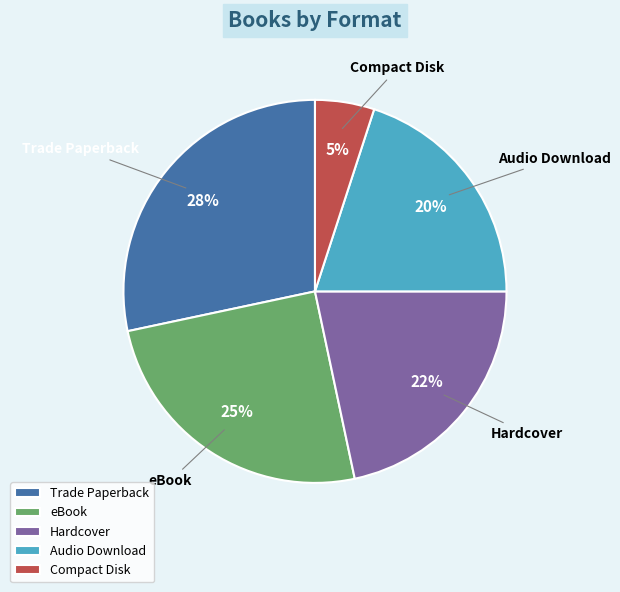

How many segments does this pie chart have?

5